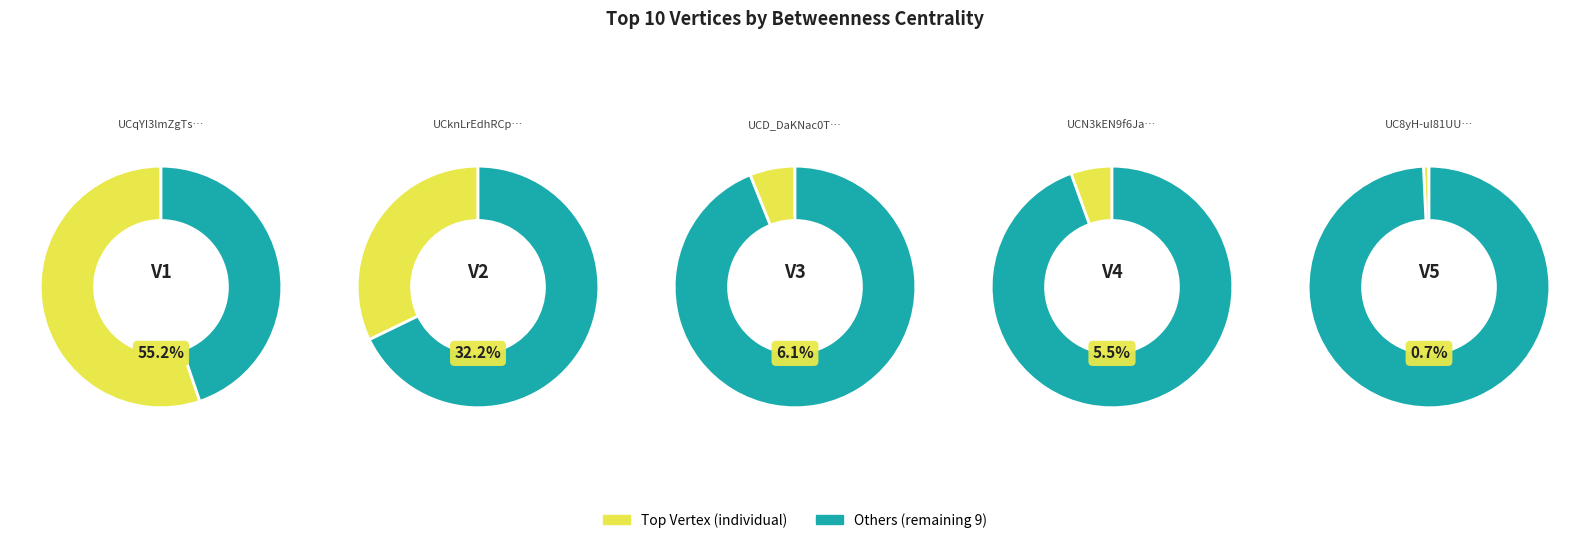

What is the majority slice?

UCqYI3lmZgTsRs202mY15QfA